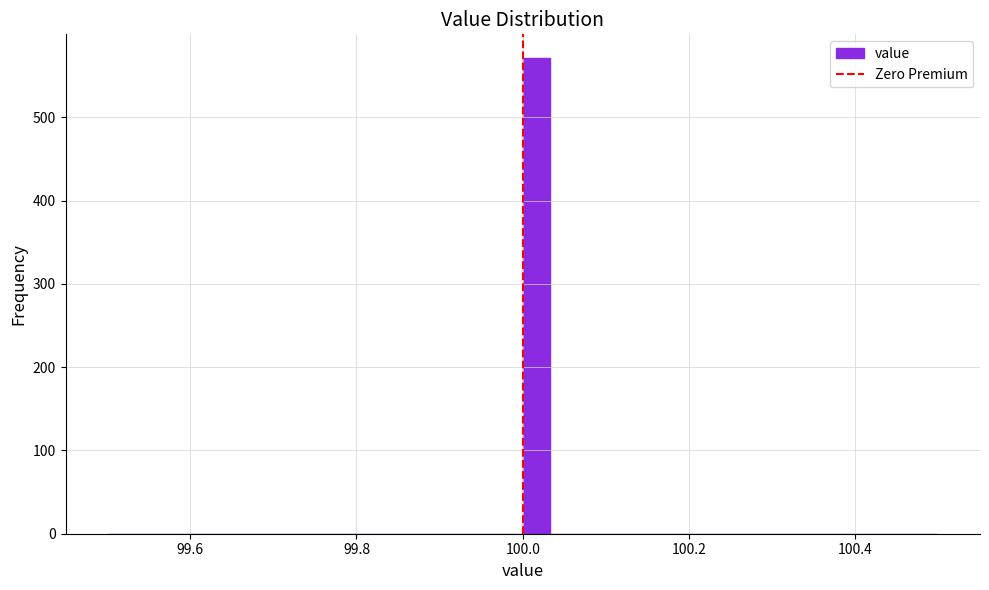

Around what value on the x-axis is the tallest bar? Give the approximate position of its centre, as read against the axis.

100.02